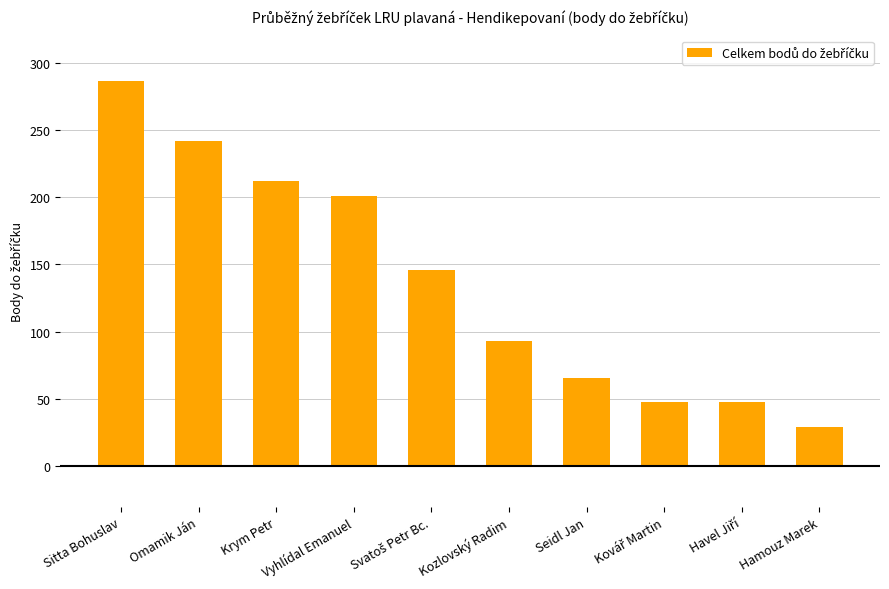

What is the label of the 1st bar from the right?

Hamouz Marek